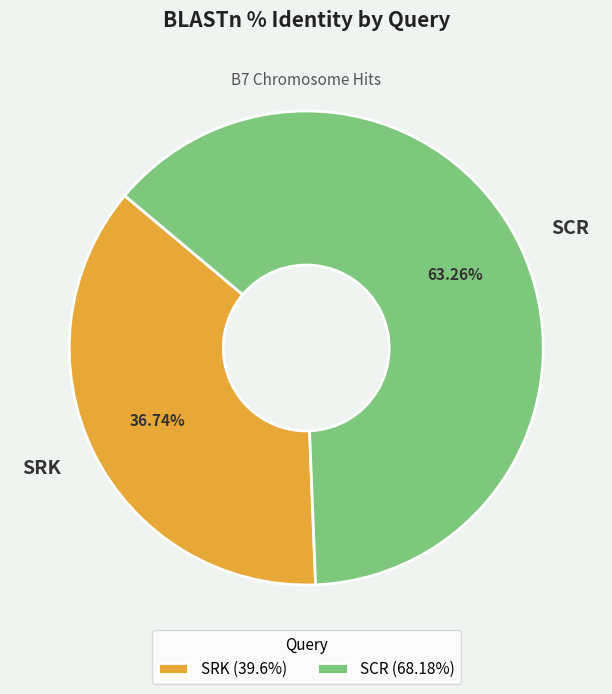

What is the majority slice?

SCR